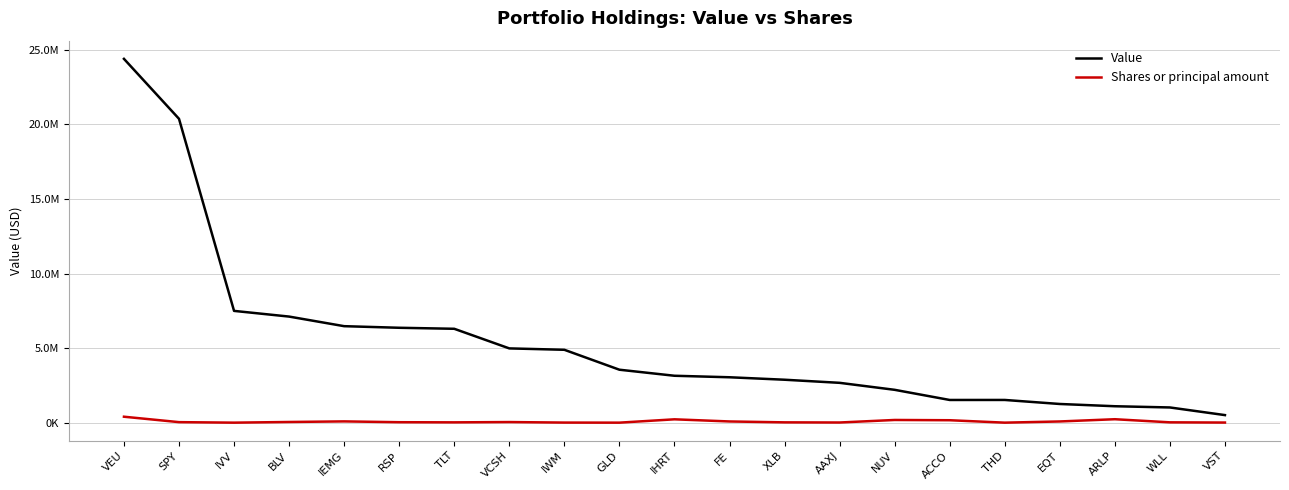

What is the lowest value of the Shares or principal amount series?

20000